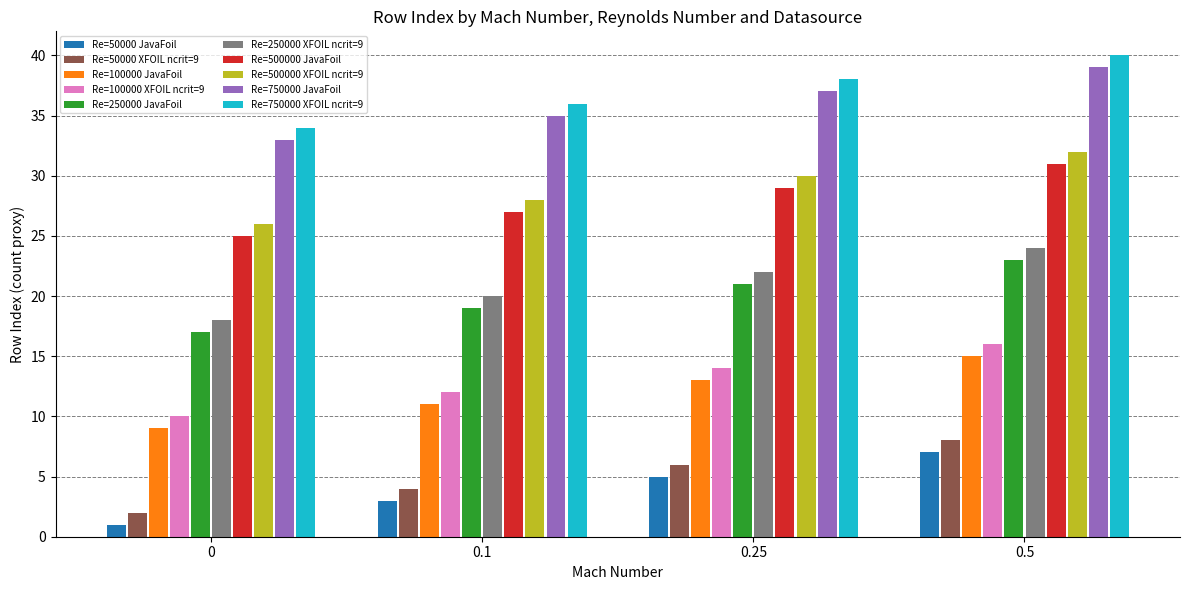

How many bars are there in each group?

10